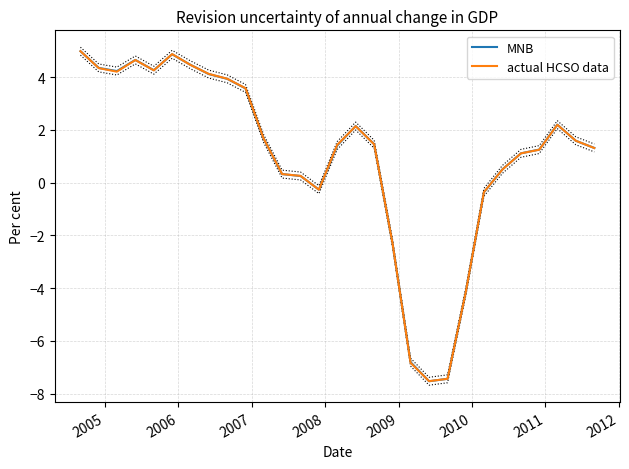

Which series ends up on top after the final intersection of actual HCSO data and MNB?

MNB